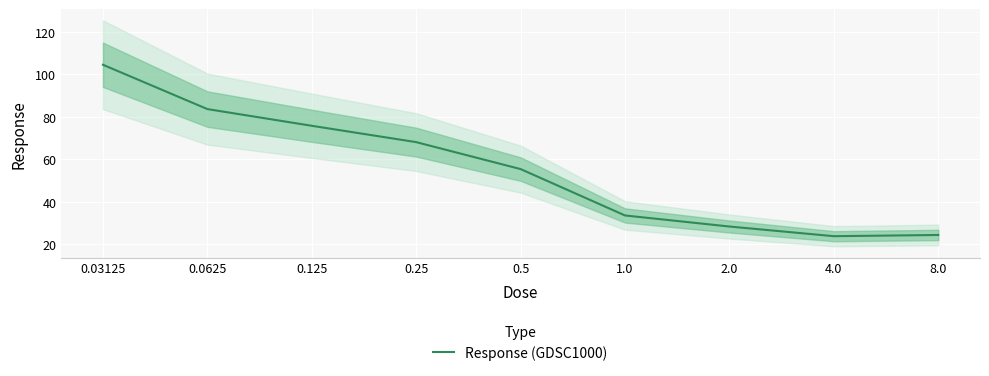

Where does the data first go above 55?

0.03125